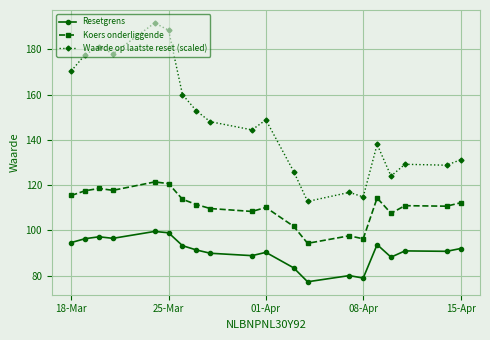

True or false: Resetgrens and Waarde op laatste reset (scaled) cross at least once.

False